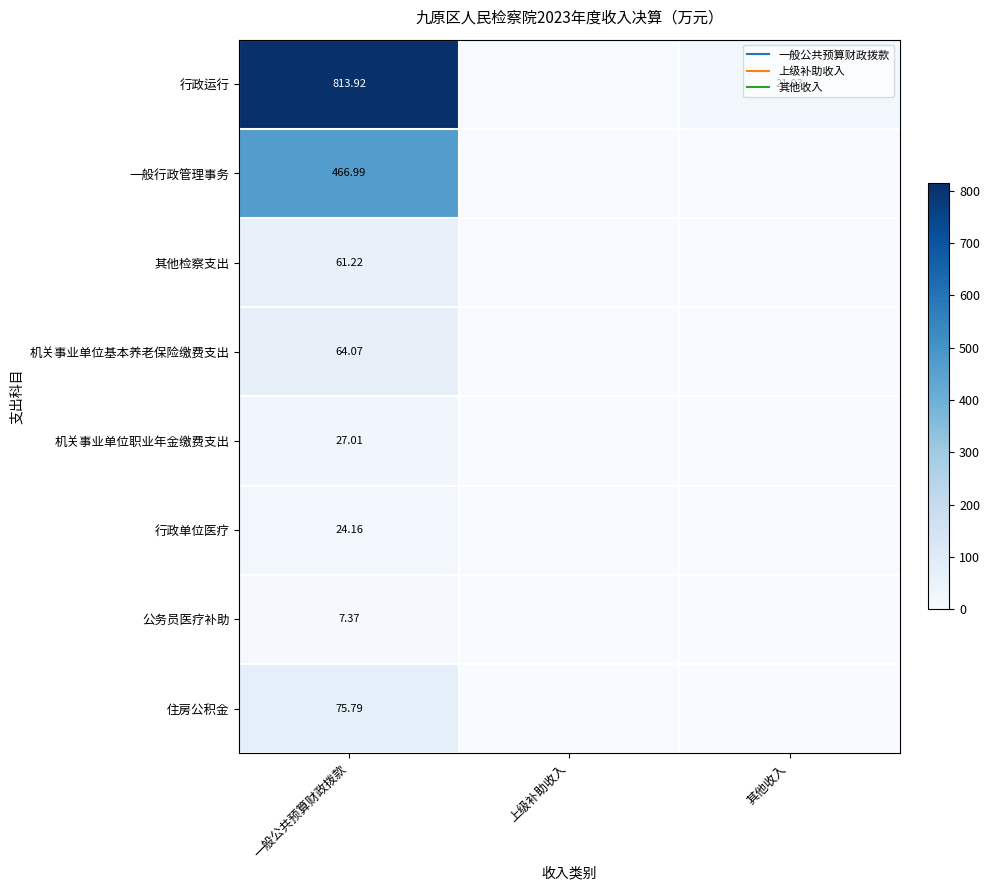

At 一般公共预算财政拨款, list the series in order from smallest to largest.

公务员医疗补助, 行政单位医疗, 机关事业单位职业年金缴费支出, 其他检察支出, 机关事业单位基本养老保险缴费支出, 住房公积金, 一般行政管理事务, 行政运行